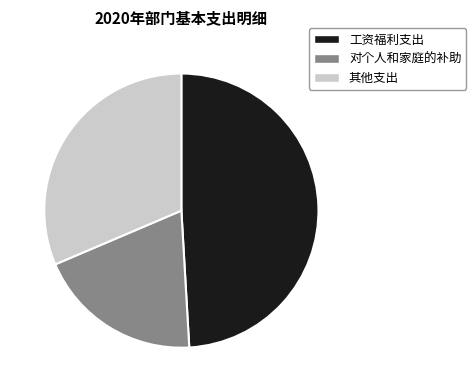

Do 其他支出 and 对个人和家庭的补助 together represent more than half of the pie?

Yes